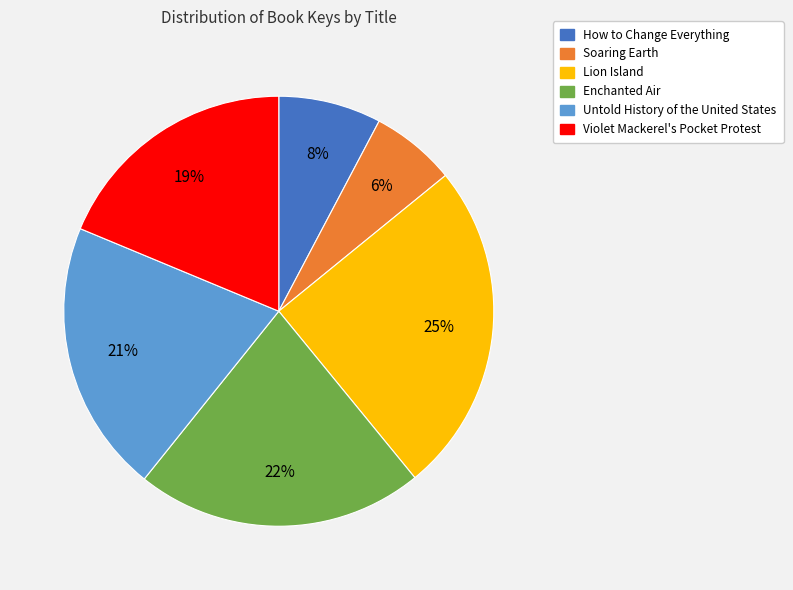

Rank the categories by value from highest to lowest.

Lion Island, Enchanted Air, Untold History of the United States, Violet Mackerel's Pocket Protest, How to Change Everything, Soaring Earth